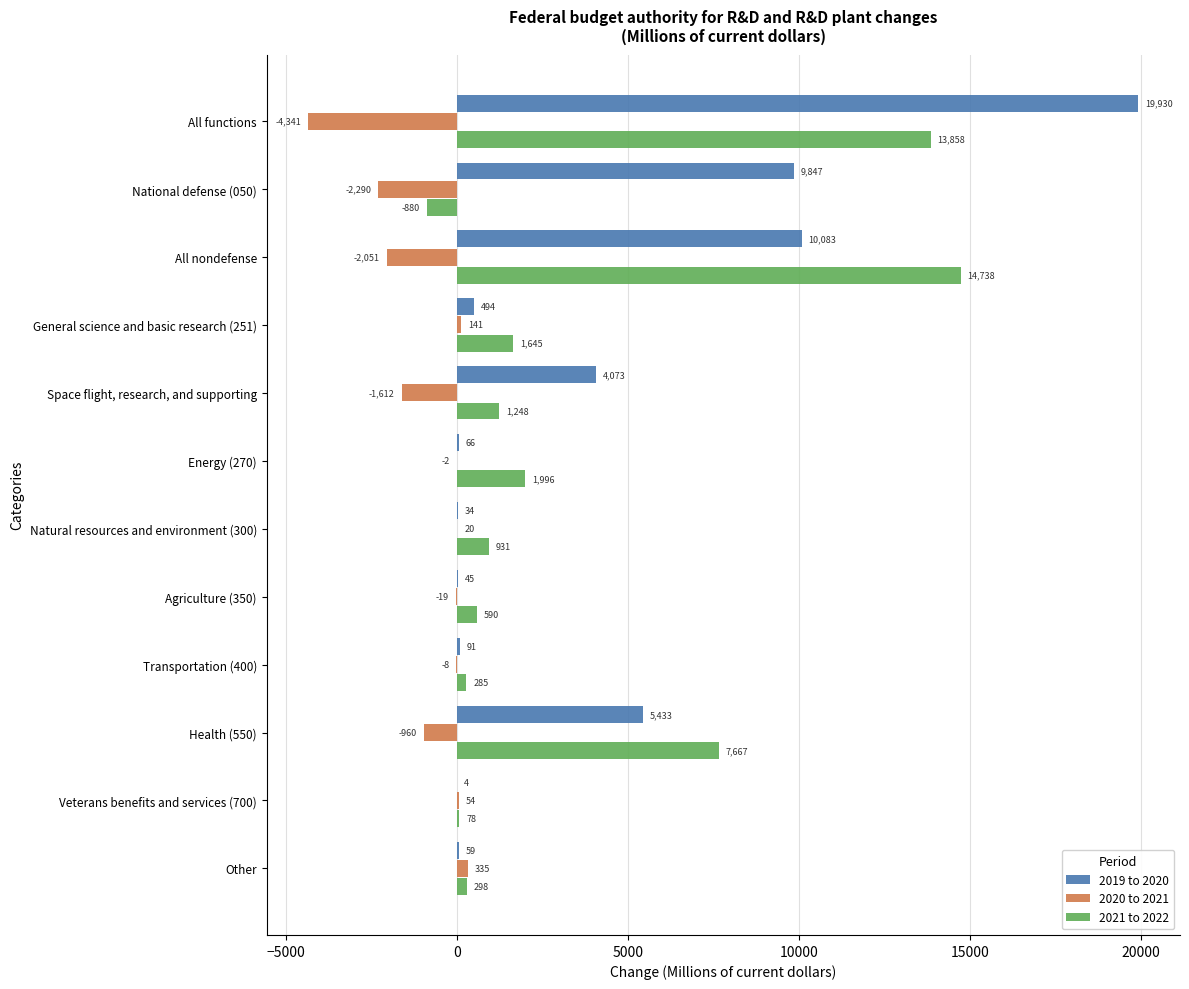

Is the value of 2020 to 2021 at Other greater than the value of 2019 to 2020 at All nondefense?

No